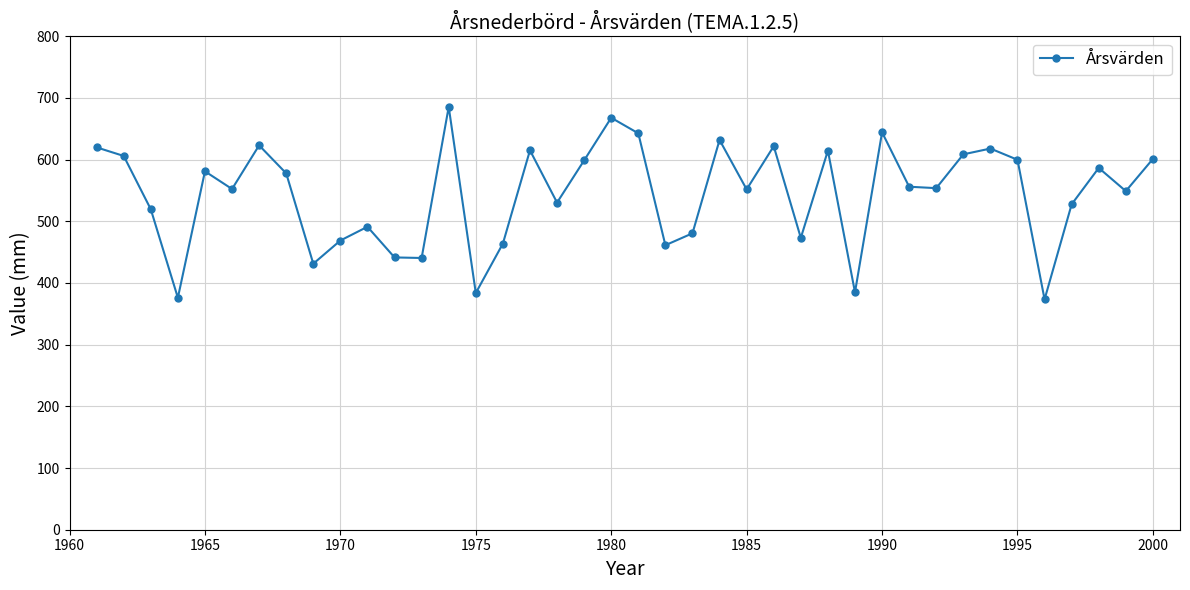

What is the value of the 40th point from the left?

601.1